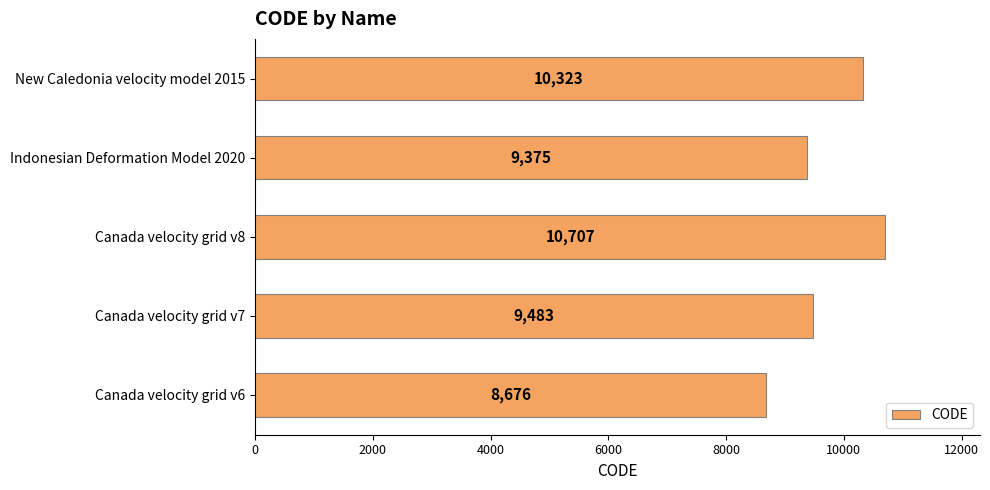

Reading bottom to top, list all the values displayed in this chart.

Canada velocity grid v6=8676	Canada velocity grid v7=9483	Canada velocity grid v8=10707	Indonesian Deformation Model 2020=9375	New Caledonia velocity model 2015=10323